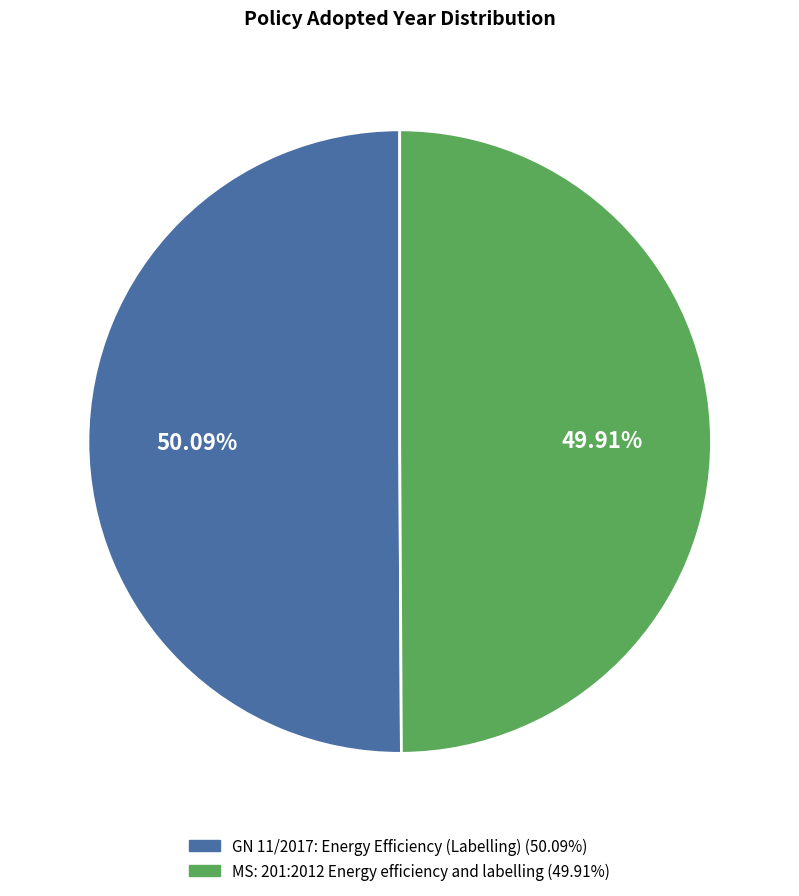

How many segments does this pie chart have?

2